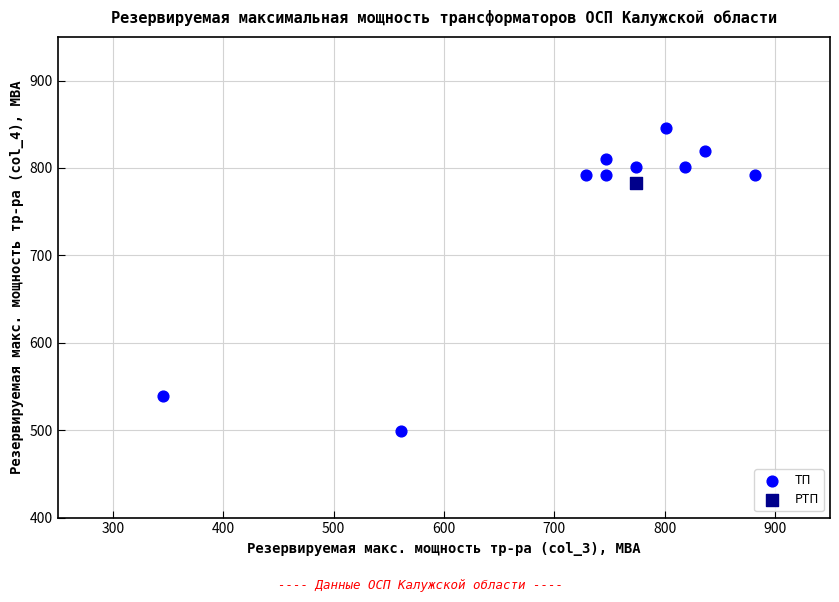

What are all the series names shown in the legend?

ТП, РТП